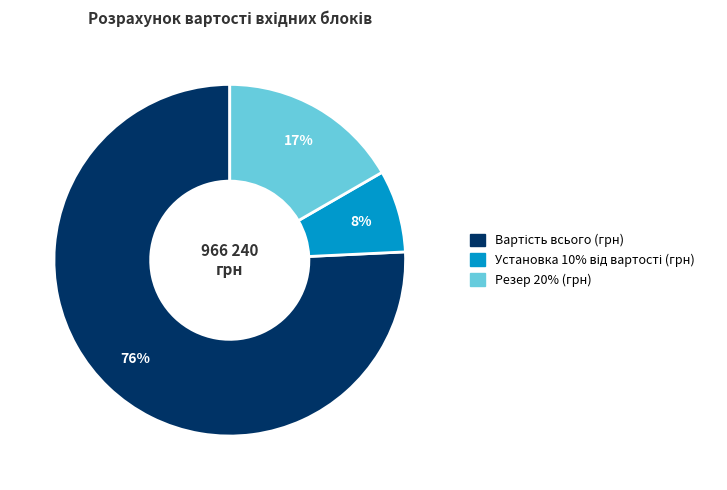

The Резер 20% (грн) slice represents 28% of the pie. True or false?

False